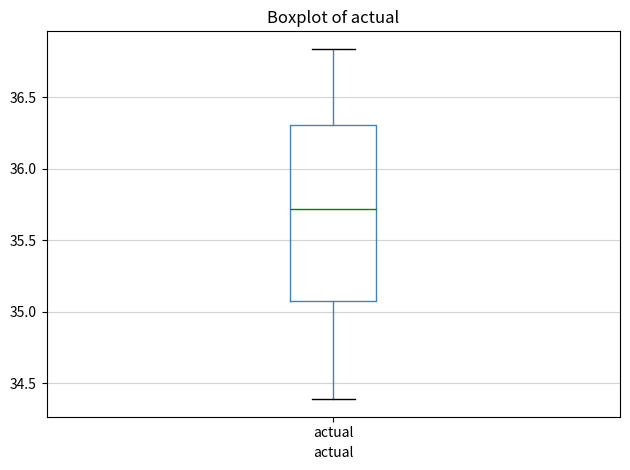

Where is the upper edge of the box for actual on the y-axis? The values are not printed on the chart, so give them approximately, as read against the axis.

36.30